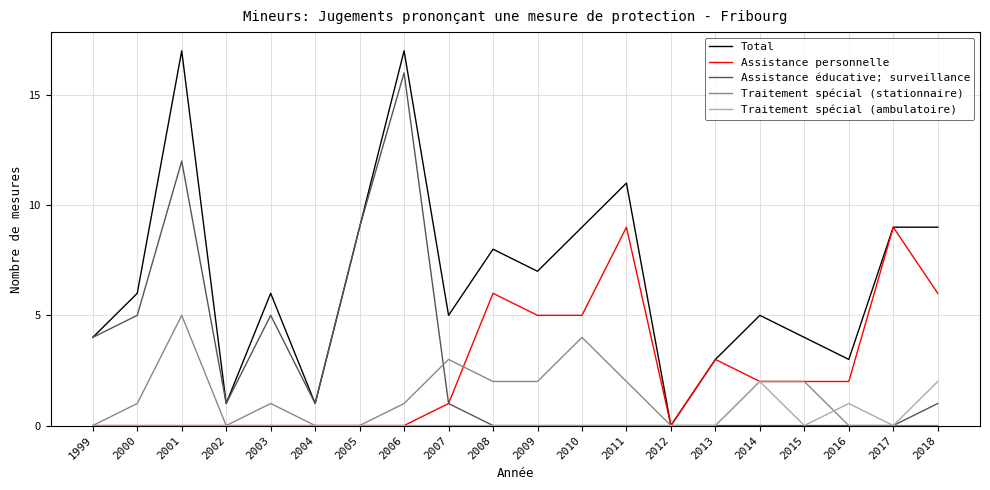

Reading left to right, extract all data points from this chart.

Total: 4	6	17	1	6	1	9	17	5	8	7	9	11	0	3	5	4	3	9	9
Assistance personnelle: 0	0	0	0	0	0	0	0	1	6	5	5	9	0	3	2	2	2	9	6
Assistance éducative; surveillance: 4	5	12	1	5	1	9	16	1	0	0	0	0	0	0	0	0	0	0	1
Traitement spécial (stationnaire): 0	1	5	0	1	0	0	1	3	2	2	4	2	0	0	2	2	0	0	0
Traitement spécial (ambulatoire): 0	0	0	0	0	0	0	0	0	0	0	0	0	0	0	2	0	1	0	2